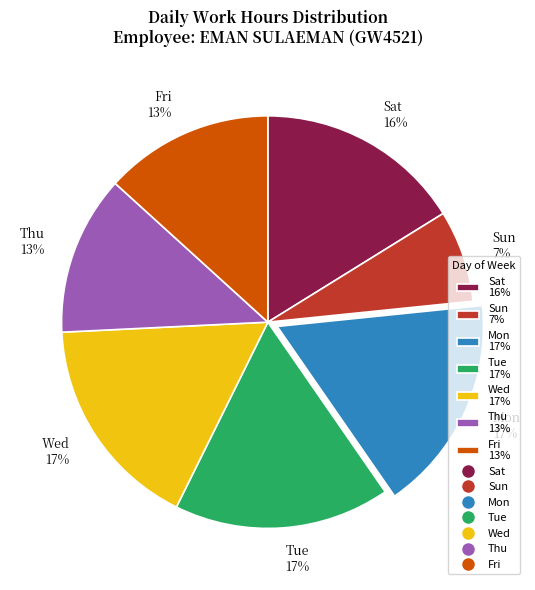

Does any single category account for the majority?

No